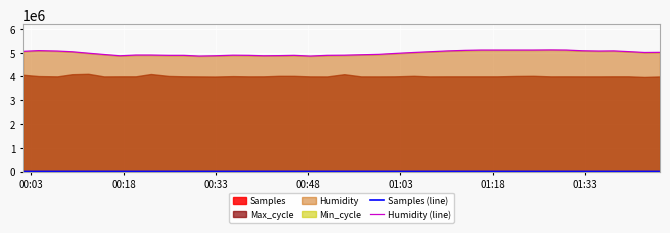

What is the maximum value for Humidity (line)?

5118000.0